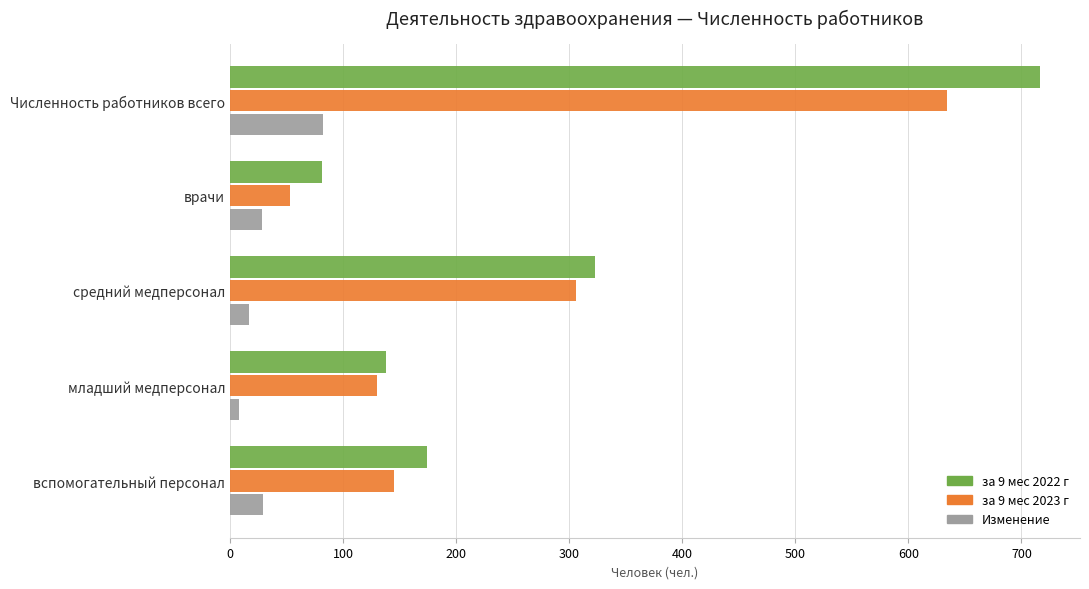

Is the value of за 9 мес 2022 г at младший медперсонал greater than the value of за 9 мес 2023 г at средний медперсонал?

No